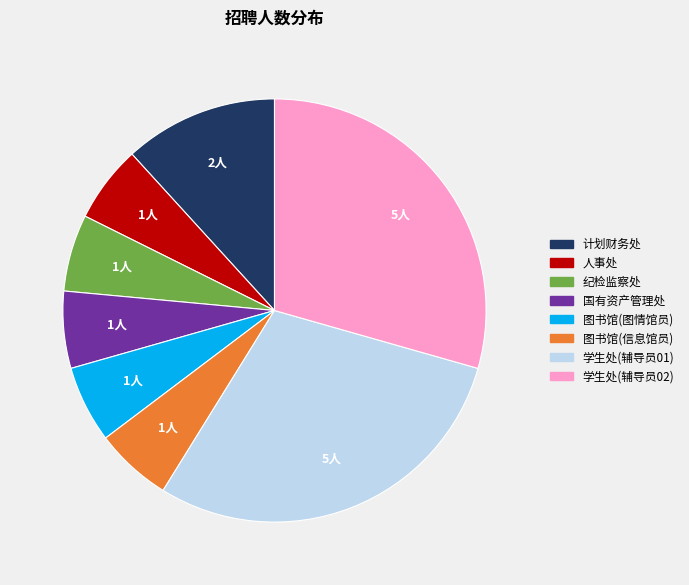

Is it true that 图书馆(图情馆员) is 6% of the pie?

True